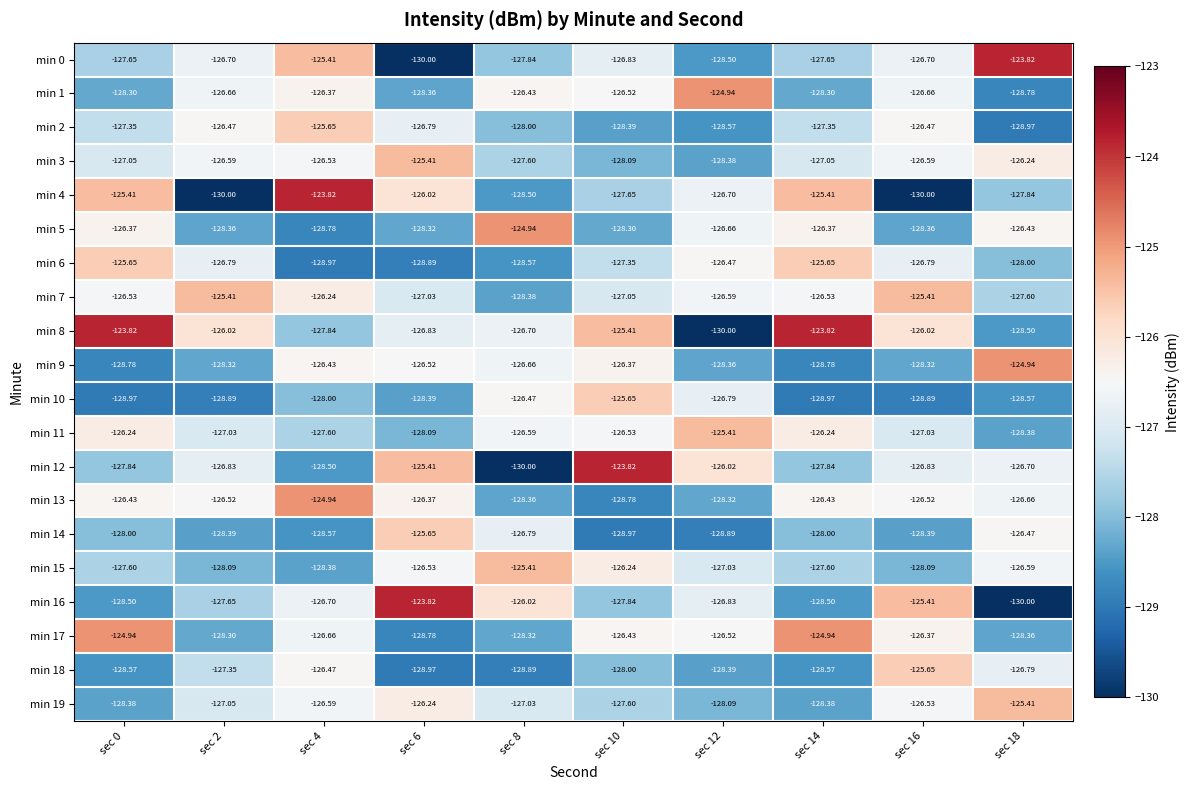

Count the number of categories in the chart.

10